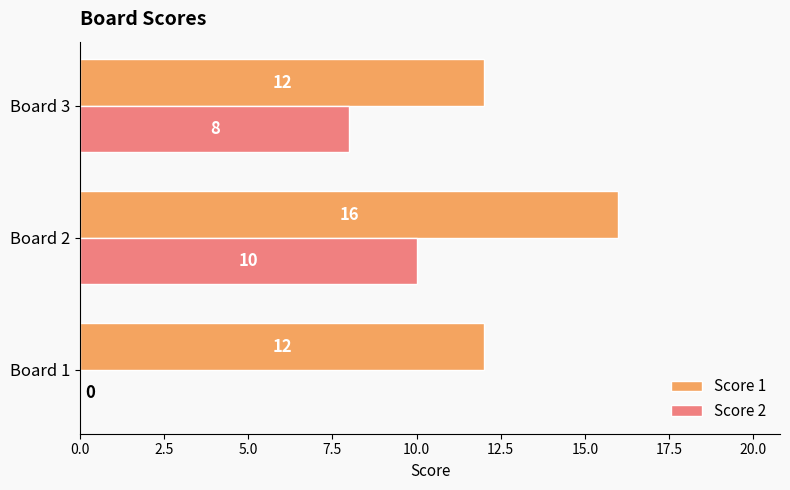

What is the sum of all Score 2 values?

18